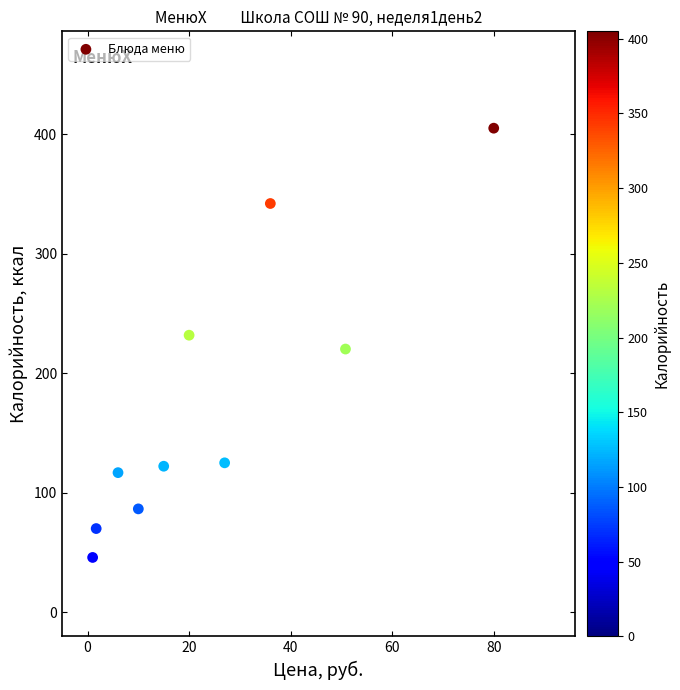

What is the range of Y values (max minus min)?

359.0